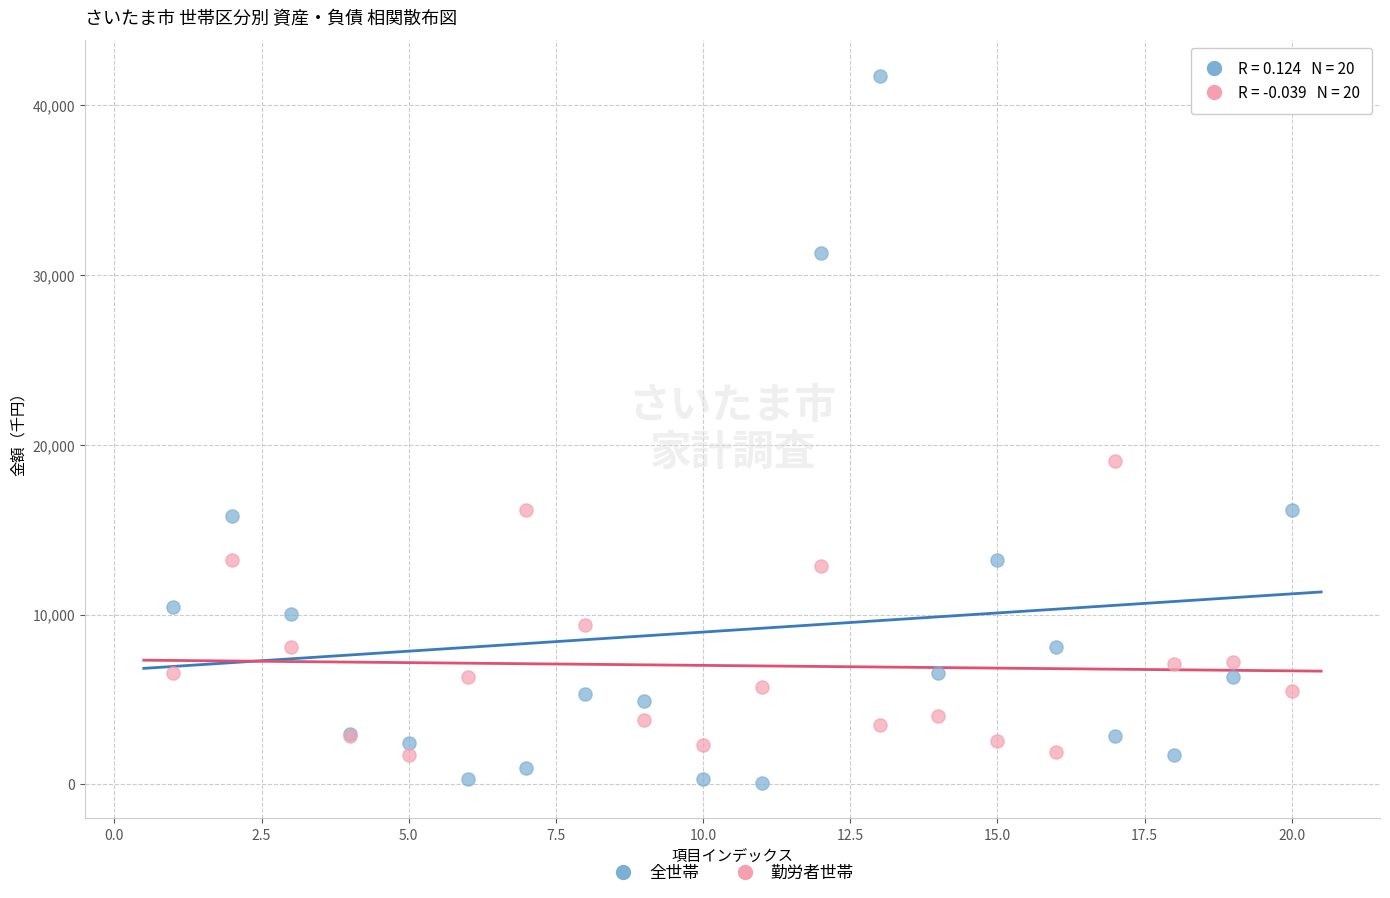

Which series has the widest spread of Y values?

全世帯